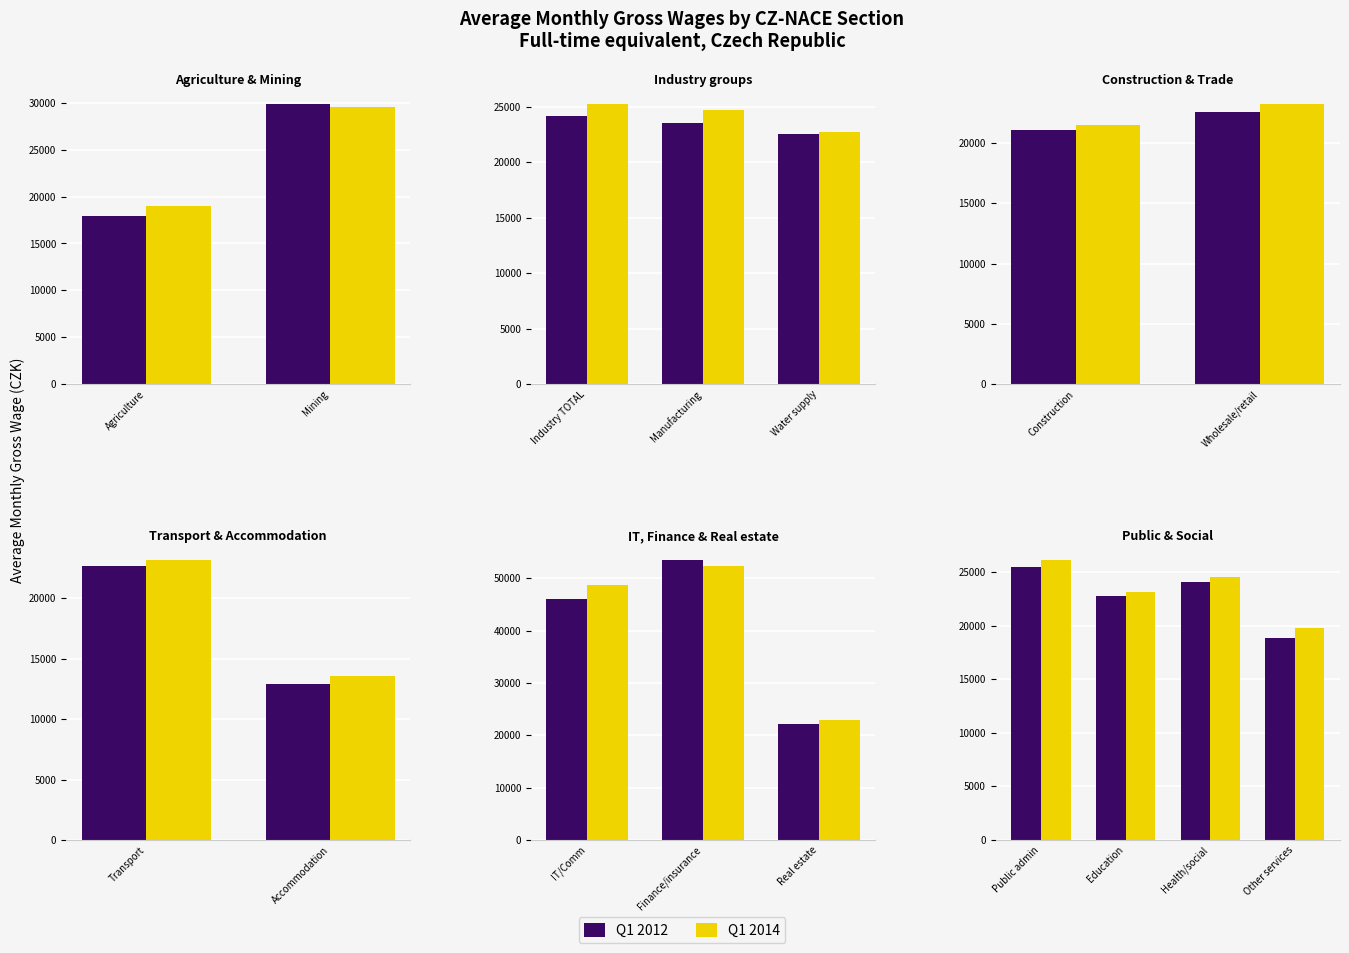

The Q1 2012 series shows 3927 at Other services. True or false?

False